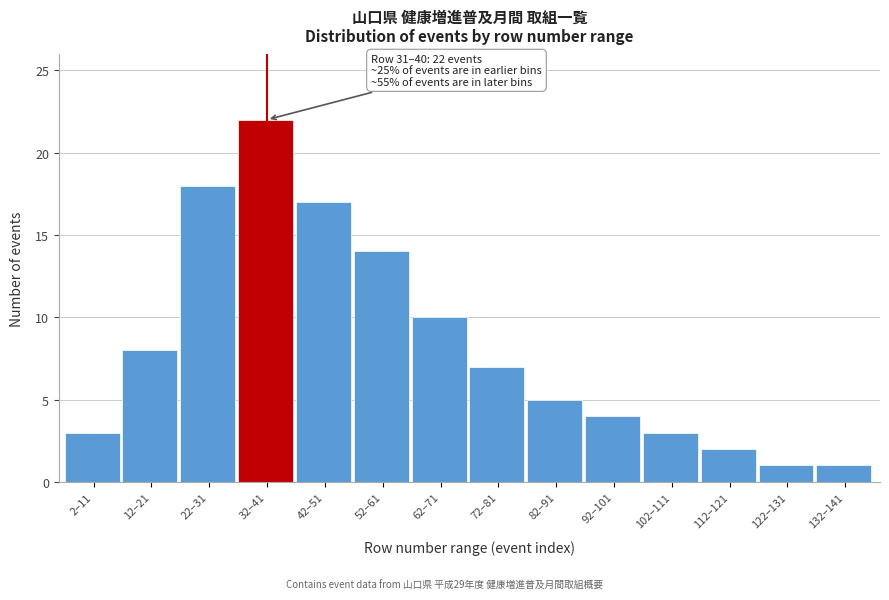

Reading right to left, extract all data points from this chart.

132–141=1	122–131=1	112–121=2	102–111=3	92–101=4	82–91=5	72–81=7	62–71=10	52–61=14	42–51=17	32–41=22	22–31=18	12–21=8	2–11=3